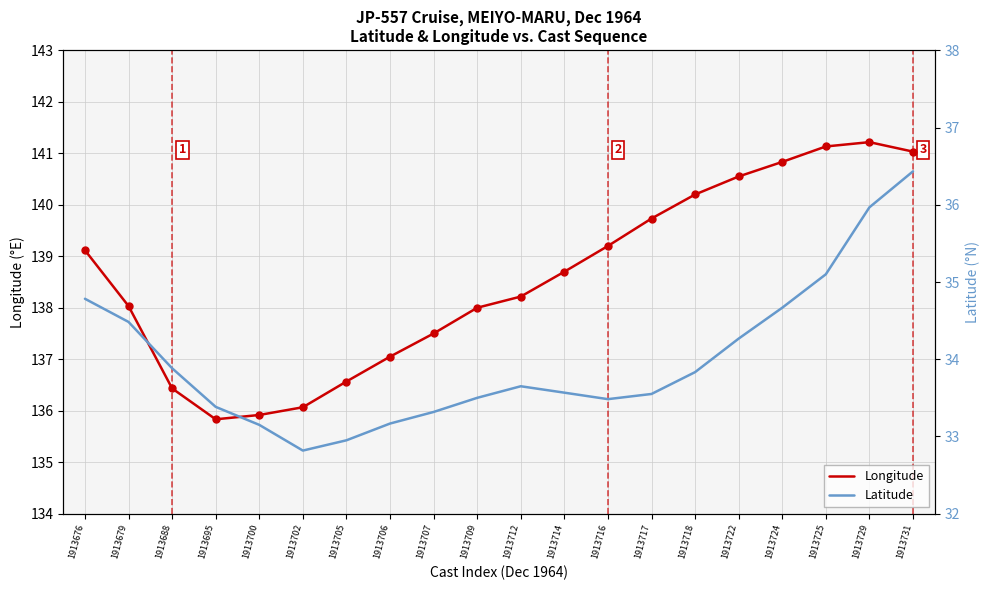

At how many categories does at least one series exceed 132?

20